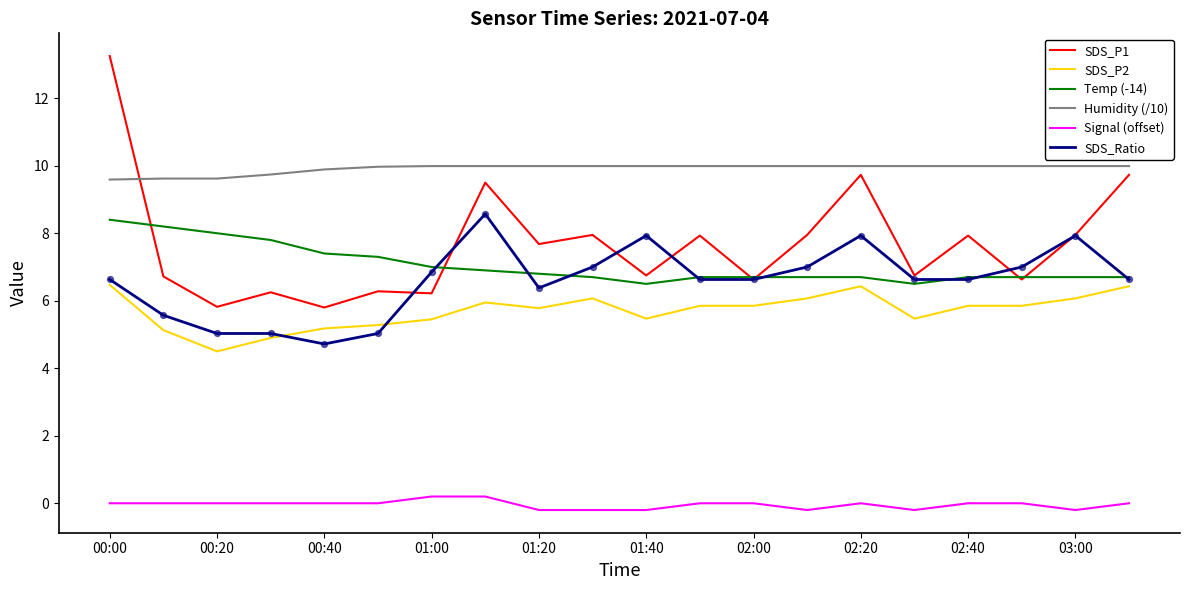

What are all the series names shown in the legend?

SDS_P1, SDS_P2, Temp (-14), Humidity (/10), Signal (offset), SDS_Ratio